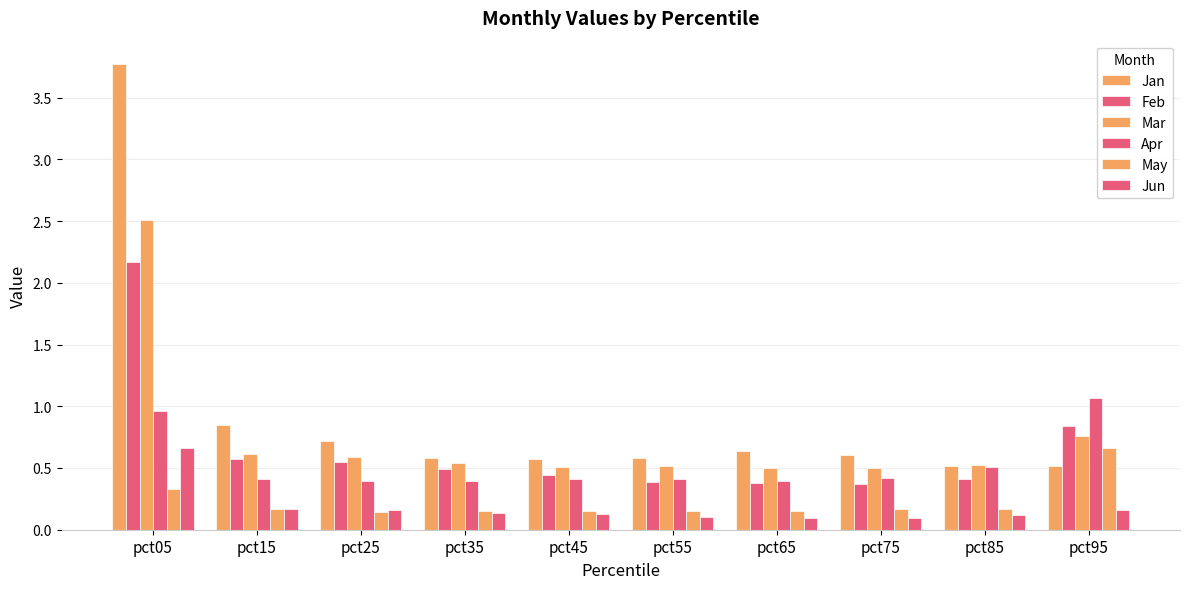

Are the bars horizontal?

No